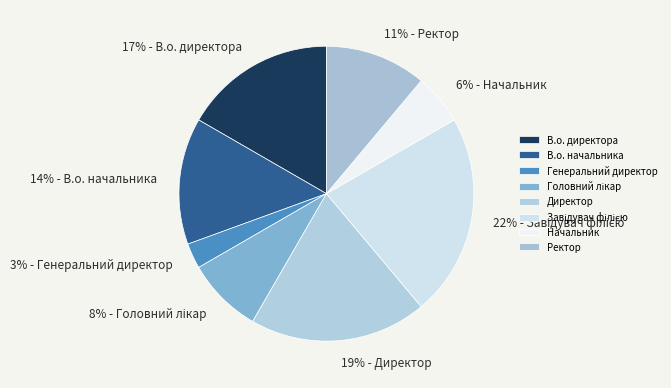

To the nearest percent, what is the combined percentage of Начальник and Головний лікар?

14%